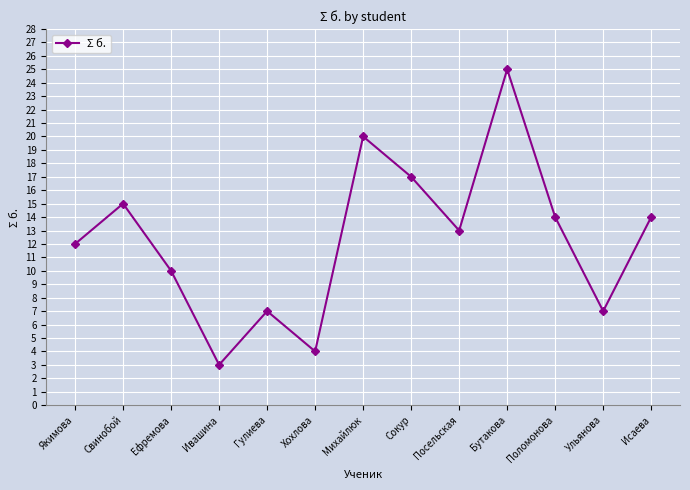

What is the approximate value at Сокур?

17